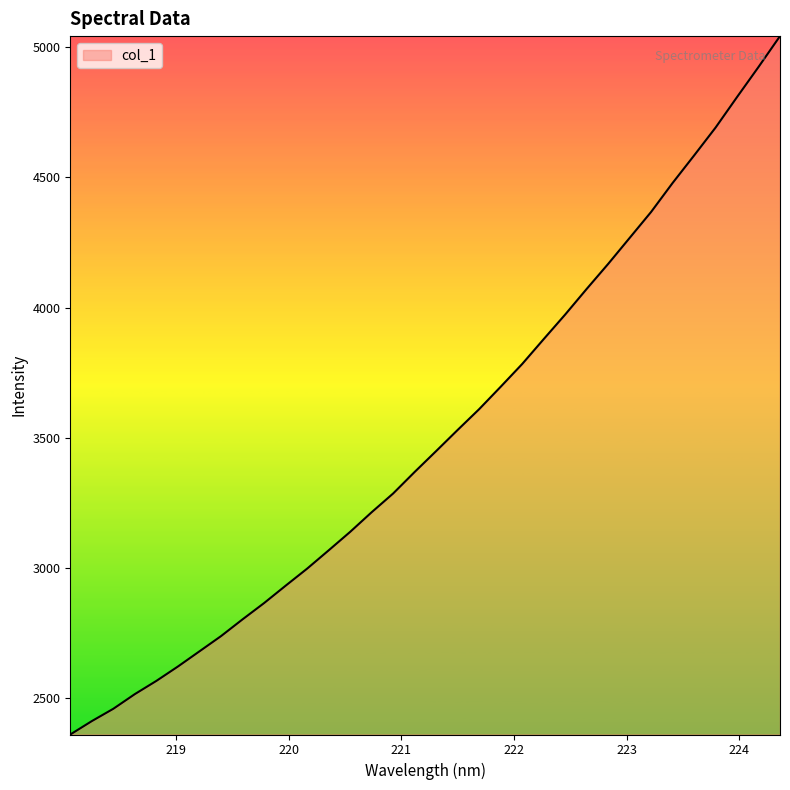

What is the difference between the maximum and minimum values?

2682.6